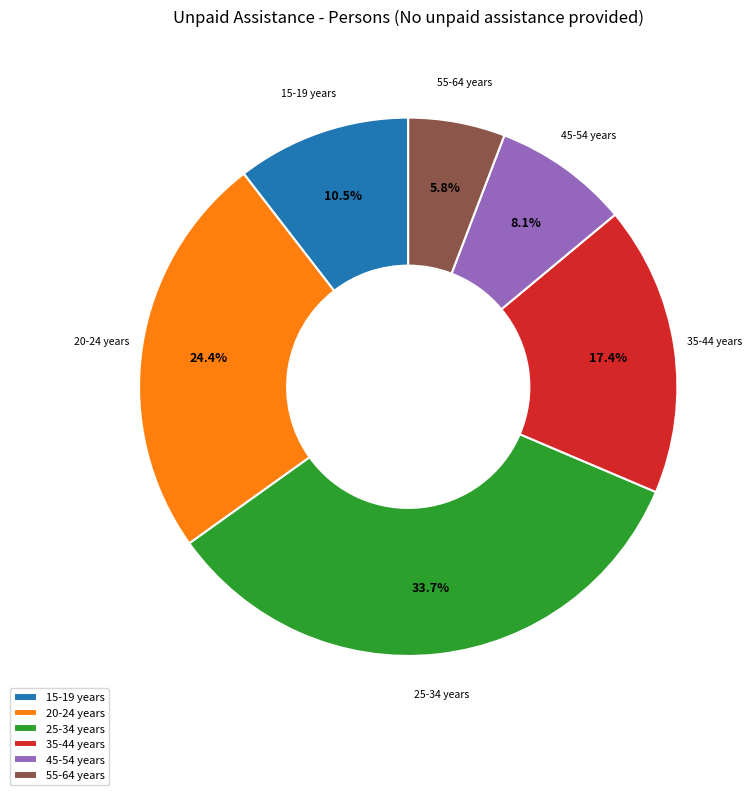

How many segments does this pie chart have?

6